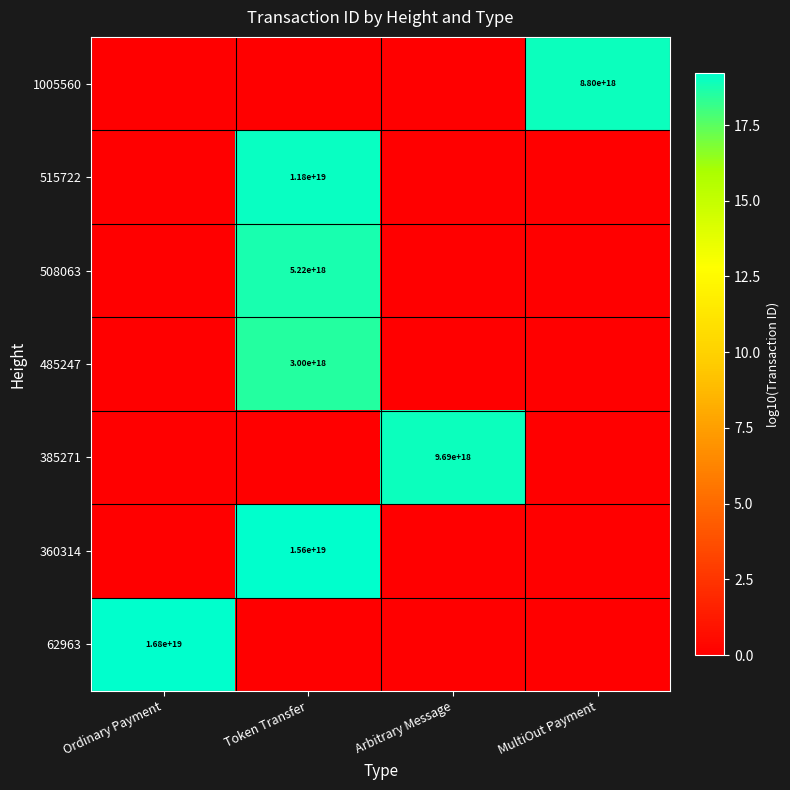

Is it true that 1005560 equals 3786327839278562304 at MultiOut Payment?

False